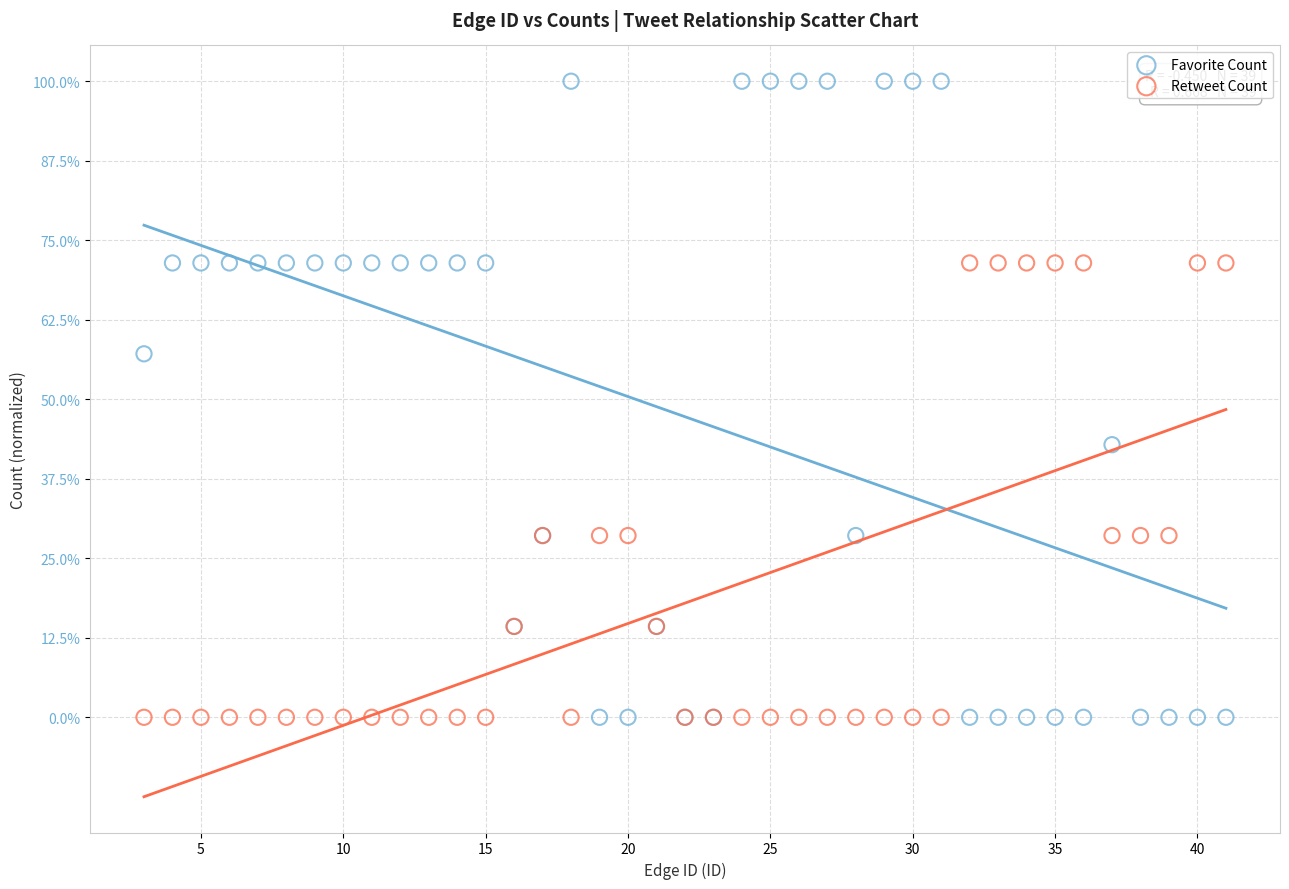

What are all the series names shown in the legend?

Favorite Count, Retweet Count